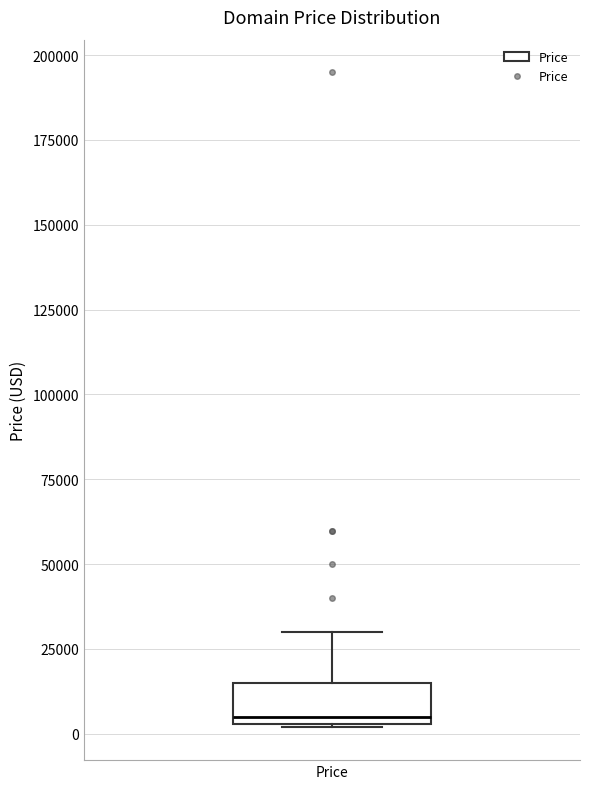

Transcribe this box plot: give where the median line is, the range the box spans, and where the two whiskers end, as read against the y-axis. The values are not printed on the chart, so give them approximately, as read against the axis.

median 5000 (just above the box's lower edge), box 5000 to 15000, whiskers 0 to 30000